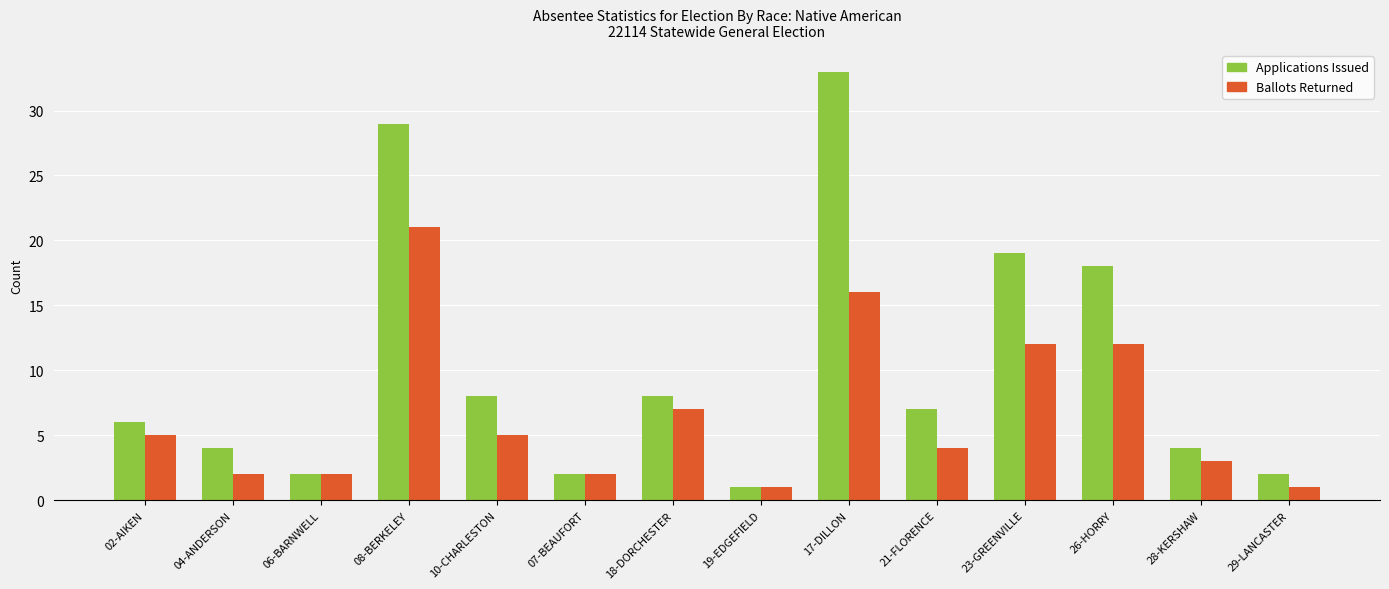

At which label does Applications Issued first exceed 7?

08-BERKELEY